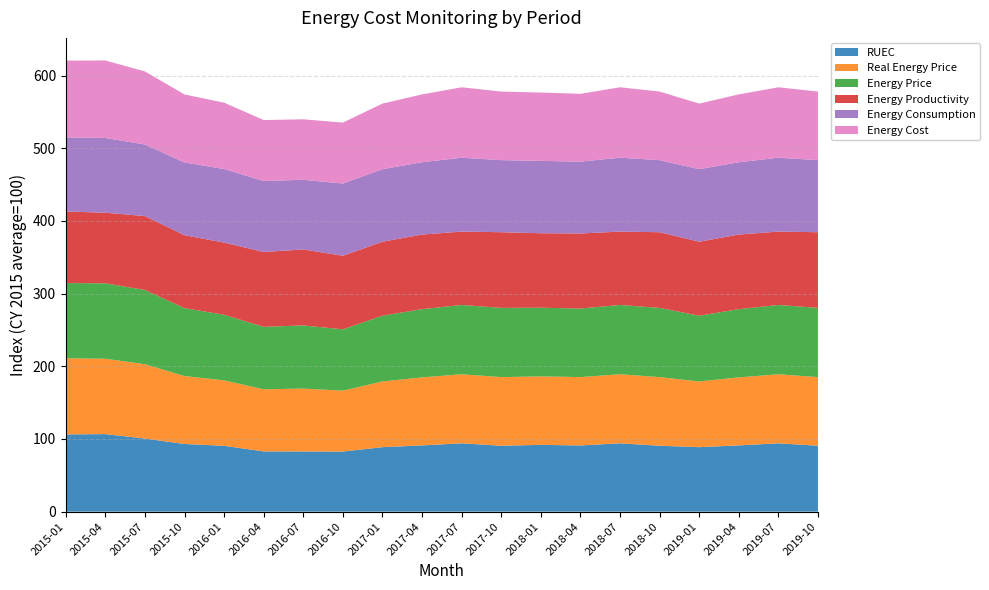

Reading left to right, extract all data points from this chart.

RUEC: 2015-01=106.3	2015-04=106.7	2015-07=100.6	2015-10=93.1	2016-01=90.6	2016-04=82.9	2016-07=82.8	2016-10=82.7	2017-01=88.7	2017-04=91.1	2017-07=94.0	2017-10=90.7	2018-01=91.9	2018-04=91.1	2018-07=94.0	2018-10=90.7	2019-01=88.7	2019-04=91.1	2019-07=94.0	2019-10=90.7
Real Energy Price: 2015-01=104.7	2015-04=103.7	2015-07=102.3	2015-10=93.4	2016-01=90.0	2016-04=85.4	2016-07=86.6	2016-10=83.8	2017-01=90.4	2017-04=93.6	2017-07=95.0	2017-10=94.4	2018-01=94.2	2018-04=94.1	2018-07=95.0	2018-10=94.4	2019-01=90.4	2019-04=93.6	2019-07=95.0	2019-10=94.4
Energy Price: 2015-01=103.5	2015-04=103.8	2015-07=102.1	2015-10=93.5	2016-01=90.2	2016-04=85.9	2016-07=86.9	2016-10=84.4	2017-01=90.5	2017-04=93.8	2017-07=95.3	2017-10=95.2	2018-01=94.5	2018-04=94.3	2018-07=95.3	2018-10=95.2	2019-01=90.5	2019-04=93.8	2019-07=95.3	2019-10=95.2
Energy Productivity: 2015-01=98.5	2015-04=97.1	2015-07=101.6	2015-10=100.2	2016-01=99.3	2016-04=103.0	2016-07=104.5	2016-10=101.2	2017-01=101.8	2017-04=102.6	2017-07=100.9	2017-10=104.1	2018-01=102.5	2018-04=103.2	2018-07=100.9	2018-10=104.1	2019-01=101.8	2019-04=102.6	2019-07=100.9	2019-10=104.1
Energy Consumption: 2015-01=102.0	2015-04=102.8	2015-07=98.5	2015-10=100.1	2016-01=101.2	2016-04=97.6	2016-07=95.8	2016-10=99.4	2017-01=99.8	2017-04=99.5	2017-07=101.6	2017-10=99.1	2018-01=99.5	2018-04=98.9	2018-07=101.6	2018-10=99.1	2019-01=99.8	2019-04=99.5	2019-07=101.6	2019-10=99.1
Energy Cost: 2015-01=105.5	2015-04=106.6	2015-07=100.5	2015-10=93.5	2016-01=91.3	2016-04=83.9	2016-07=83.2	2016-10=83.8	2017-01=90.2	2017-04=93.3	2017-07=96.9	2017-10=94.4	2018-01=94.0	2018-04=93.2	2018-07=96.9	2018-10=94.4	2019-01=90.2	2019-04=93.3	2019-07=96.9	2019-10=94.4